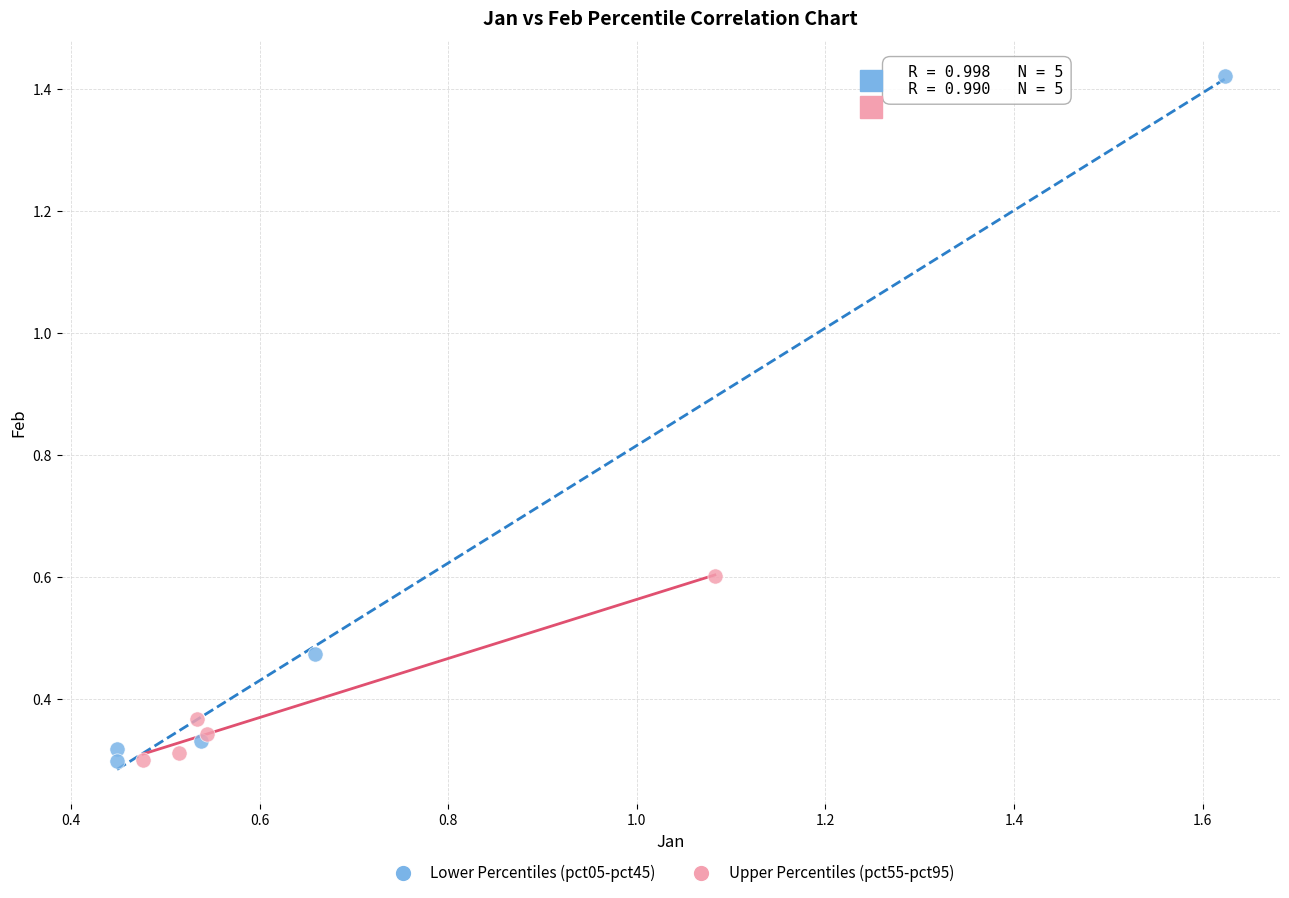

Which series has the largest Y range (max minus min)?

Lower Percentiles (pct05-pct45)